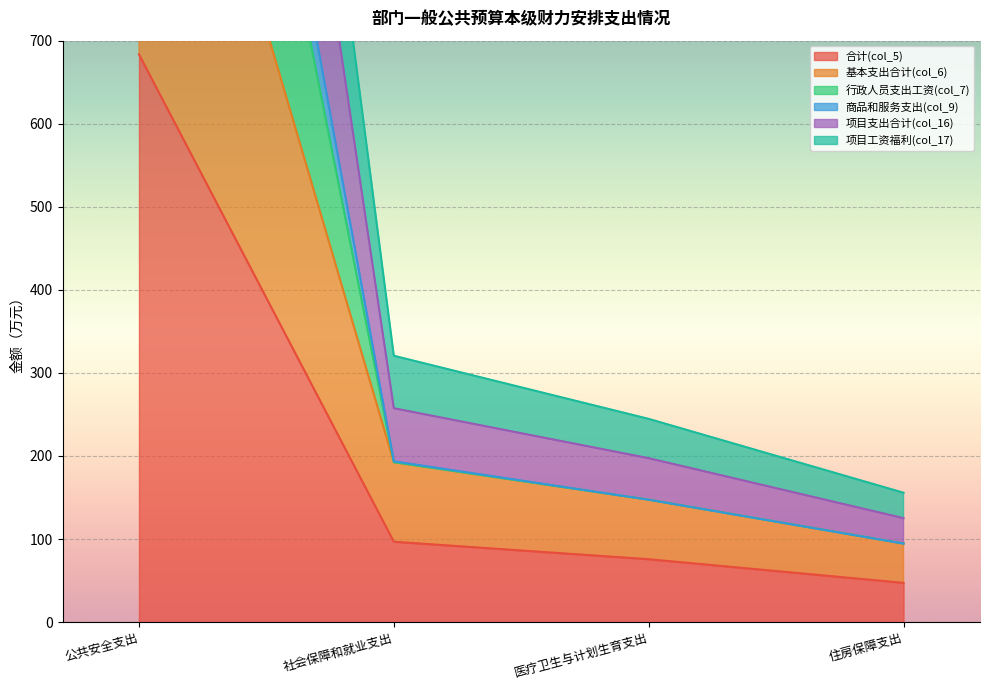

At how many categories does at least one series exceed 1804?

1